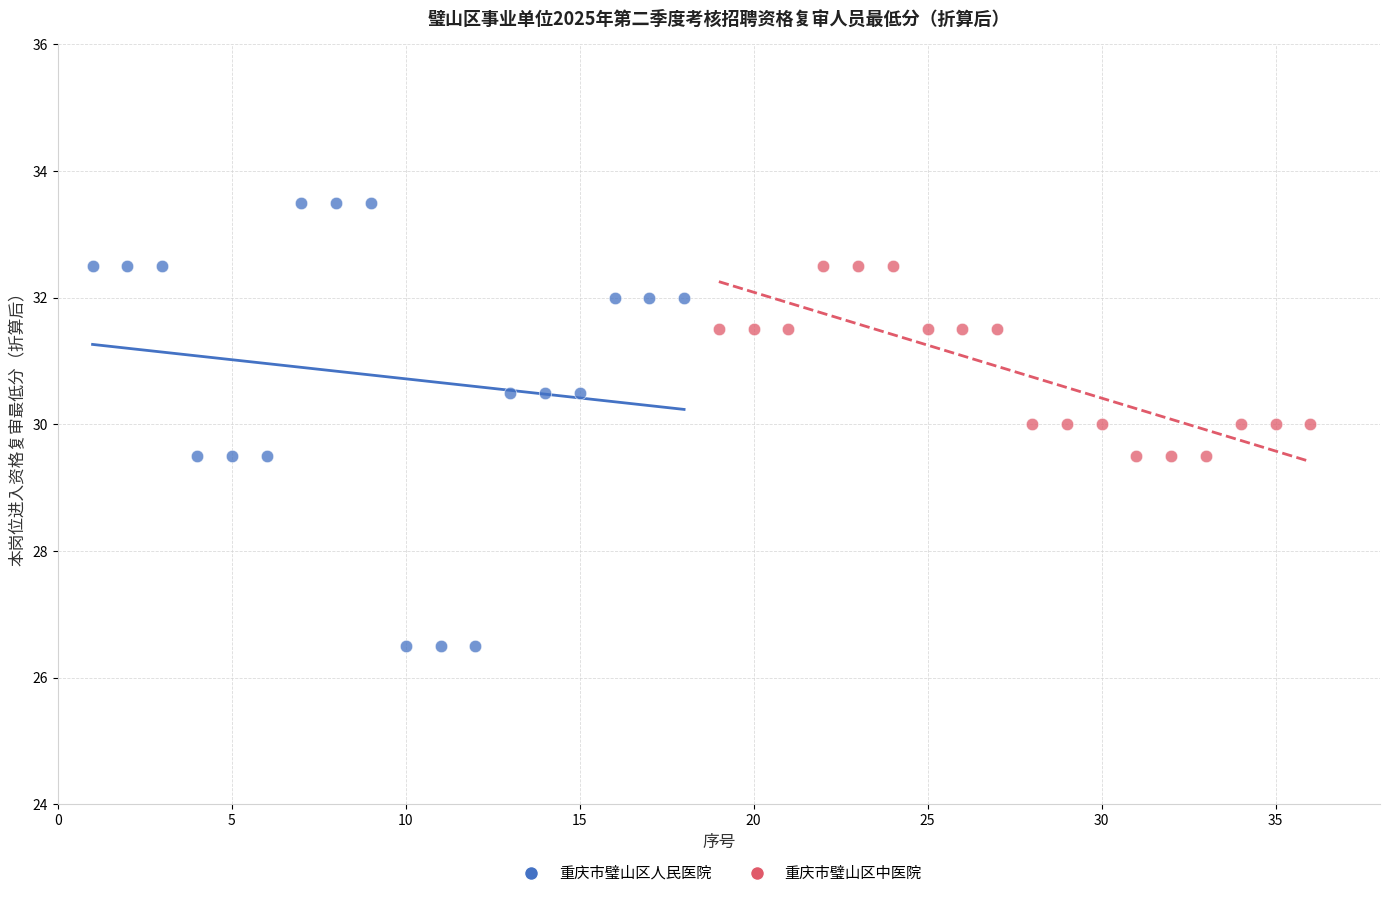

Which series reaches the maximum Y coordinate?

重庆市璧山区人民医院